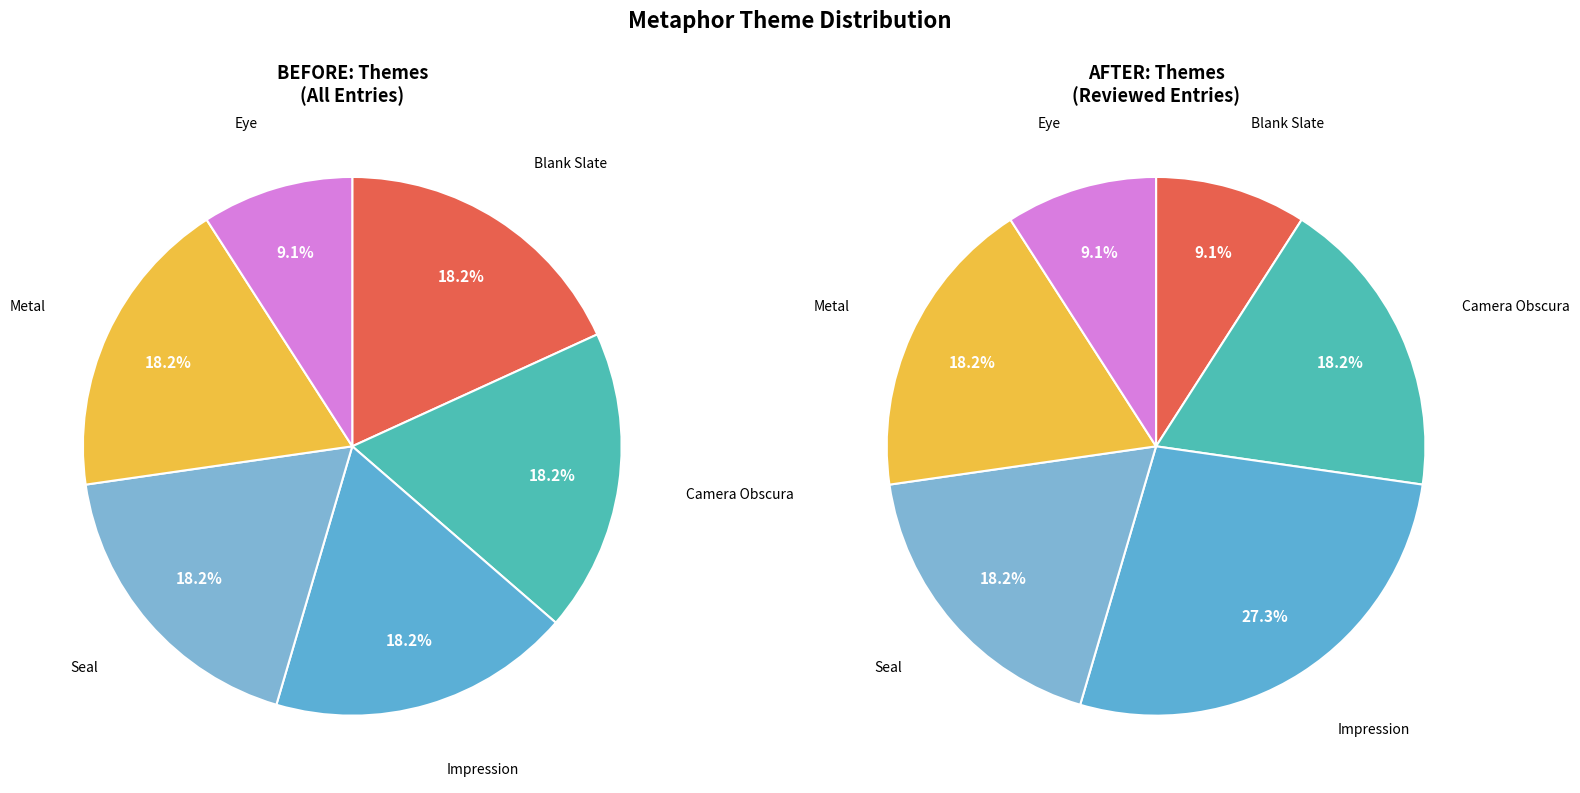

Does Eye represent more than half of the total?

No